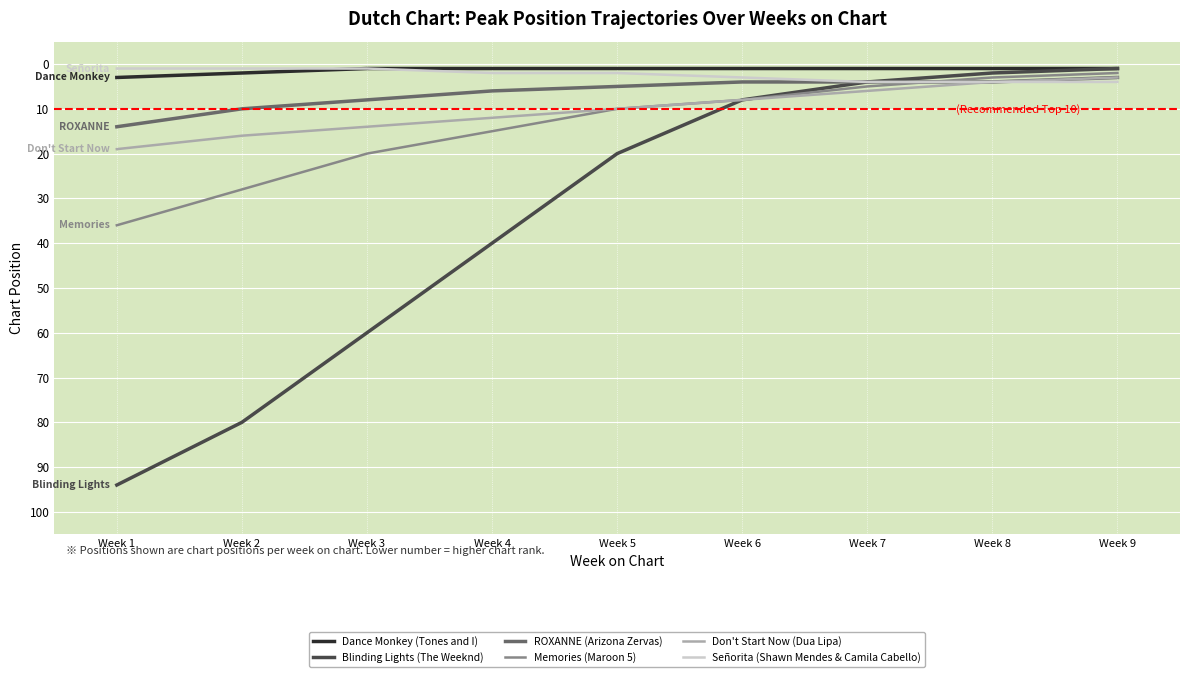

At which label does Don't Start Now (Dua Lipa) first exceed 10?

Week 1